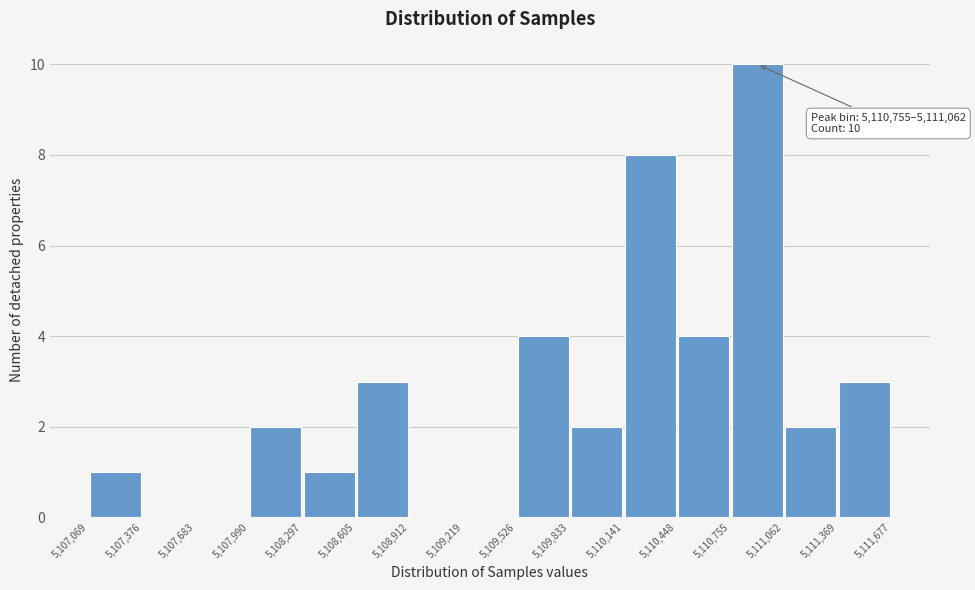

Over which range of the x-axis is the bar tallest?

5,110,755 to 5,111,062